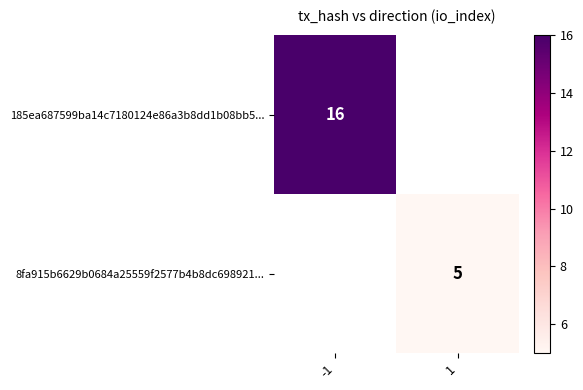

Which category has the lowest value across all series?

1